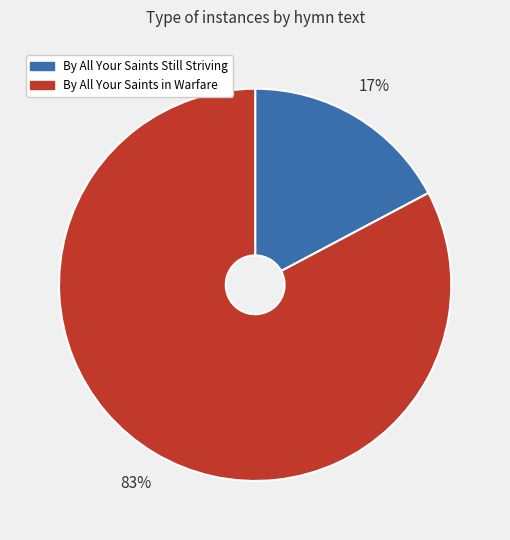

How many slices are in this pie chart?

2